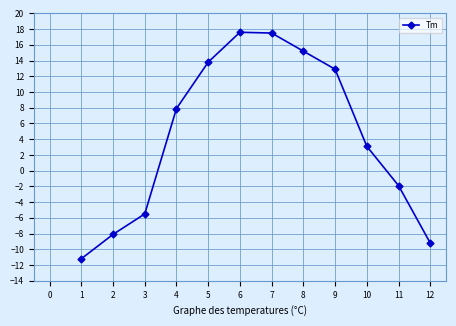

Which has a higher value, 9 or 11?

9